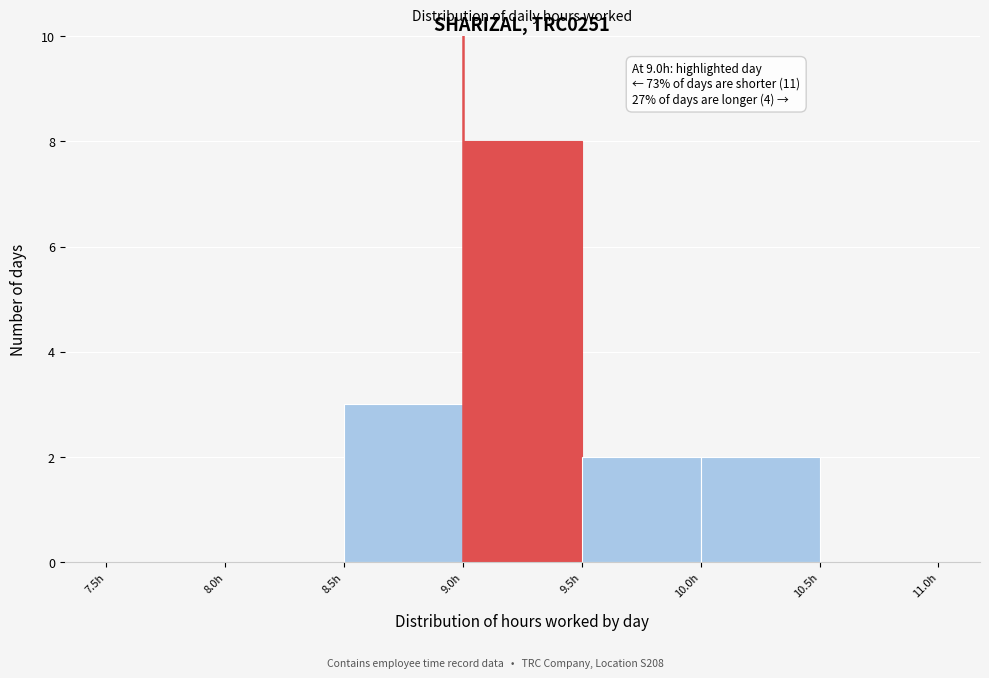

Over which range of the x-axis is the bar tallest?

9.0 to 9.5